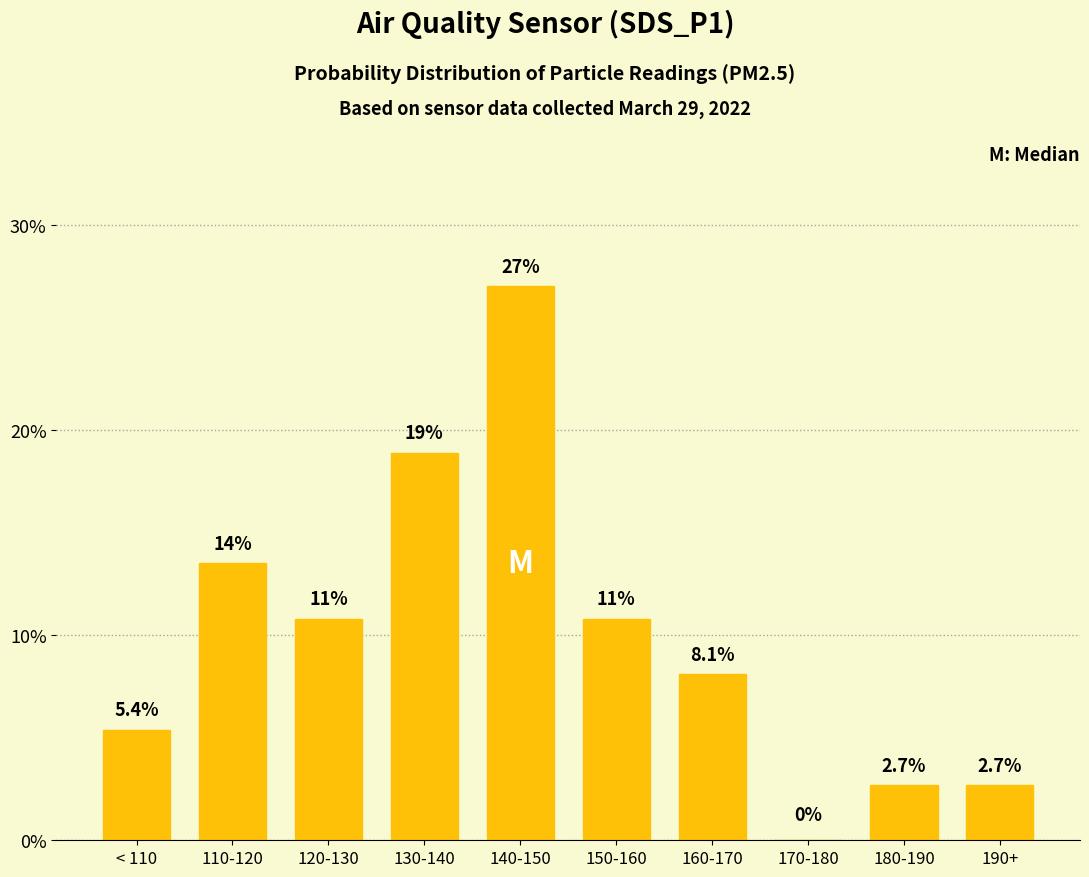

At which category does the chart reach its peak across all series?

140-150